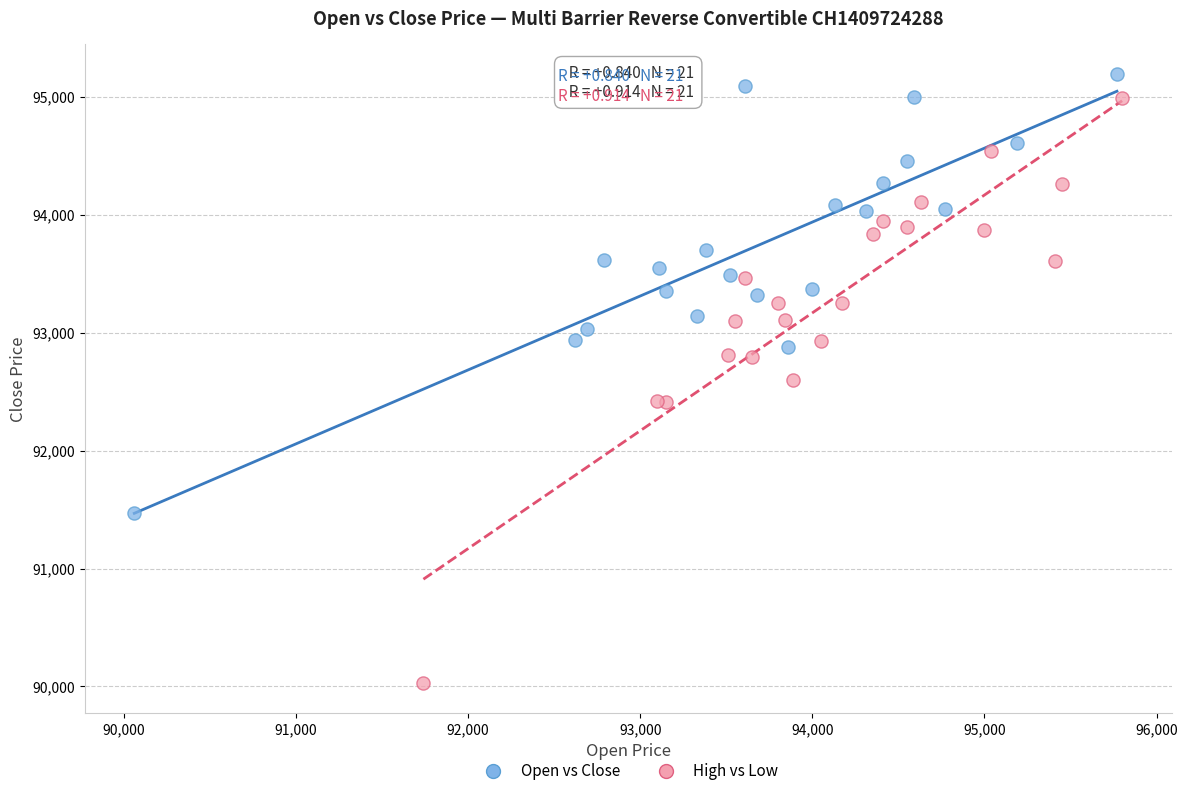

Which series has the widest spread of Y values?

High vs Low